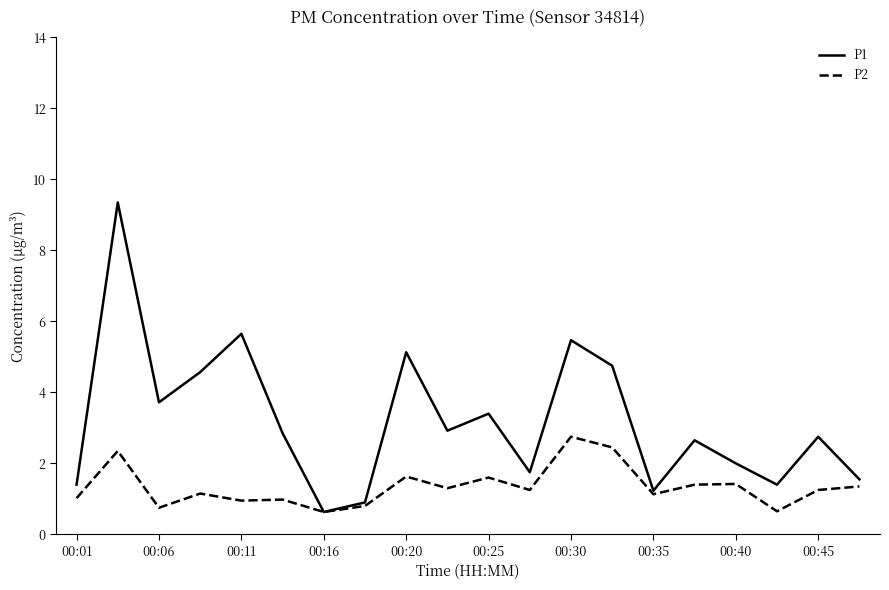

List the series in order of their peak value, highest first.

P1, P2